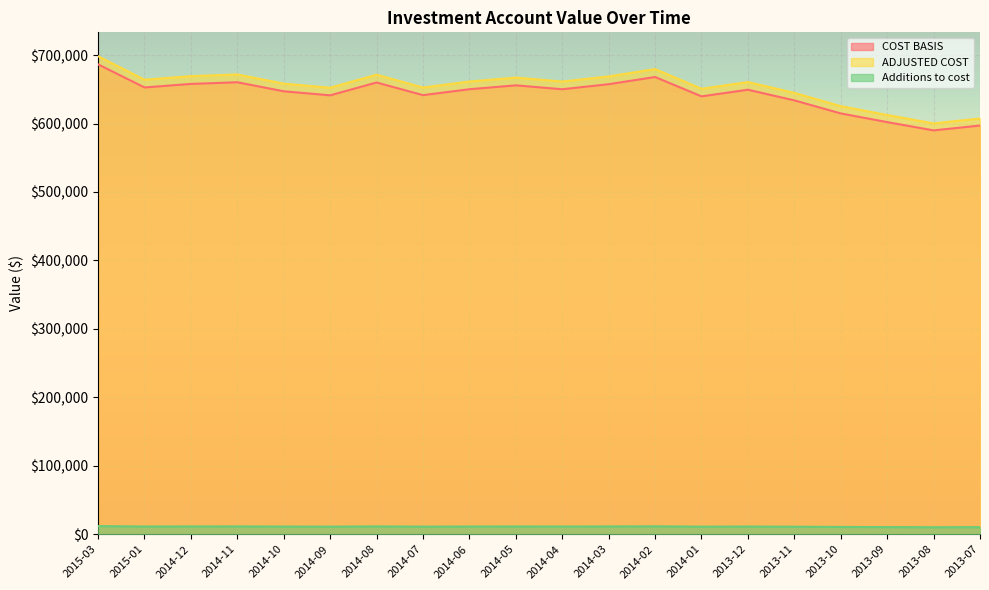

What is the lowest value of the ADJUSTED COST series?

600242.3